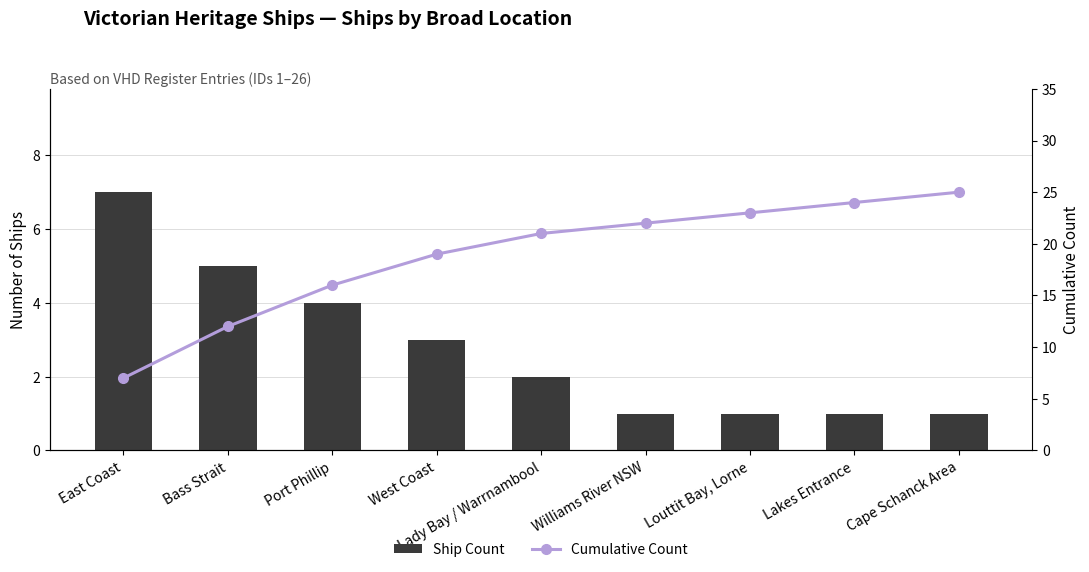

What is the difference between the Cumulative Count values at Lady Bay / Warrnambool and East Coast?

14